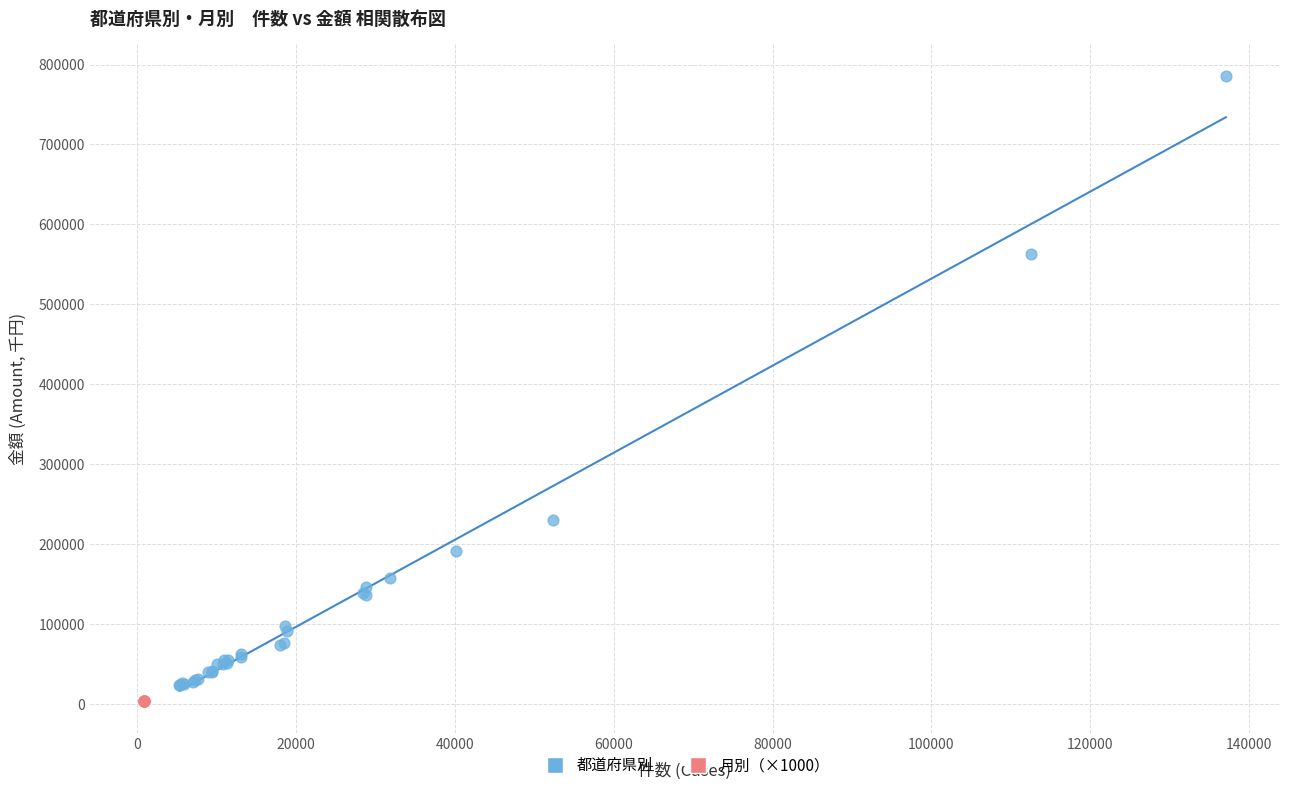

Which series contains the highest Y value?

都道府県別